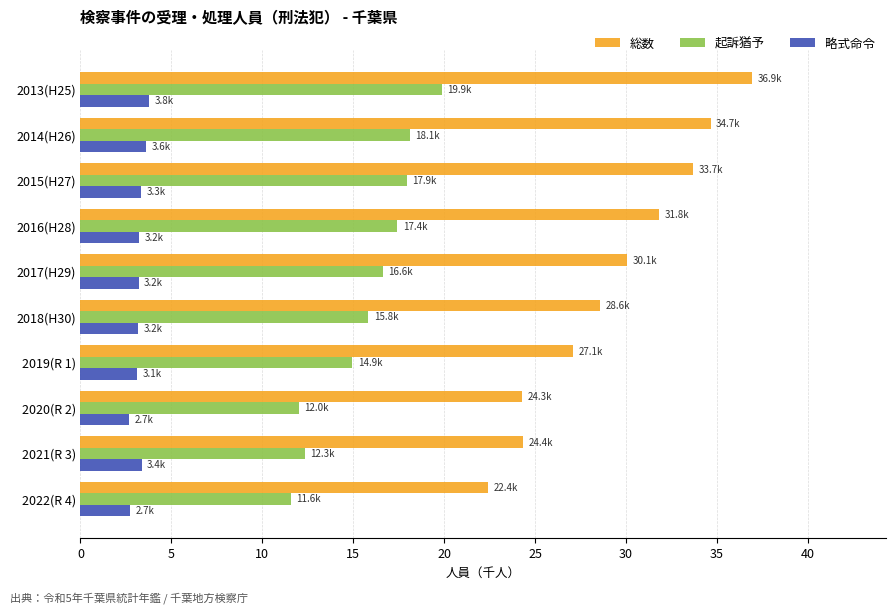

How many series are shown in this chart?

3